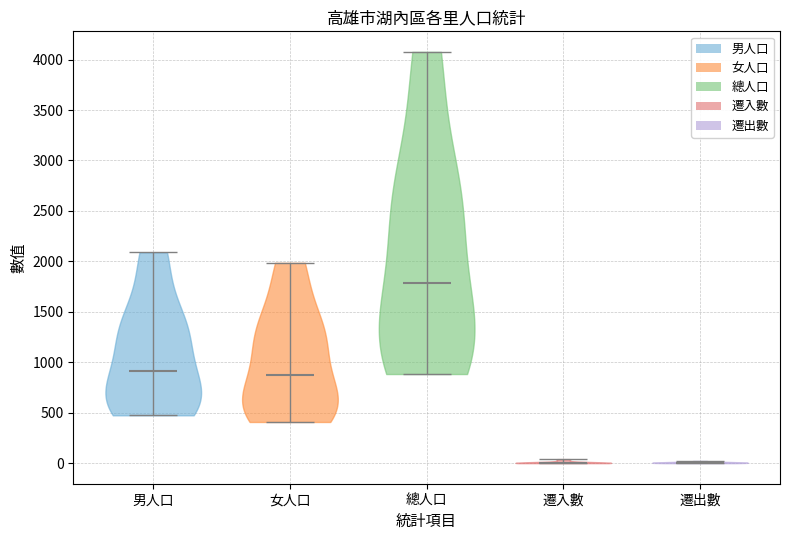

Reading left to right, read every violin against the y-axis: where its median line is, and the lowest and highest points it reaches. The values are not printed on the chart, so give them approximately, as read against the axis.

男人口: median line 900, lowest point 500, highest point 2100
女人口: median line 900, lowest point 400, highest point 2000
總人口: median line 1800, lowest point 900, highest point 4100
遷入數: median line 0, lowest point 0, highest point 50
遷出數: median line 0, lowest point 0, highest point 0